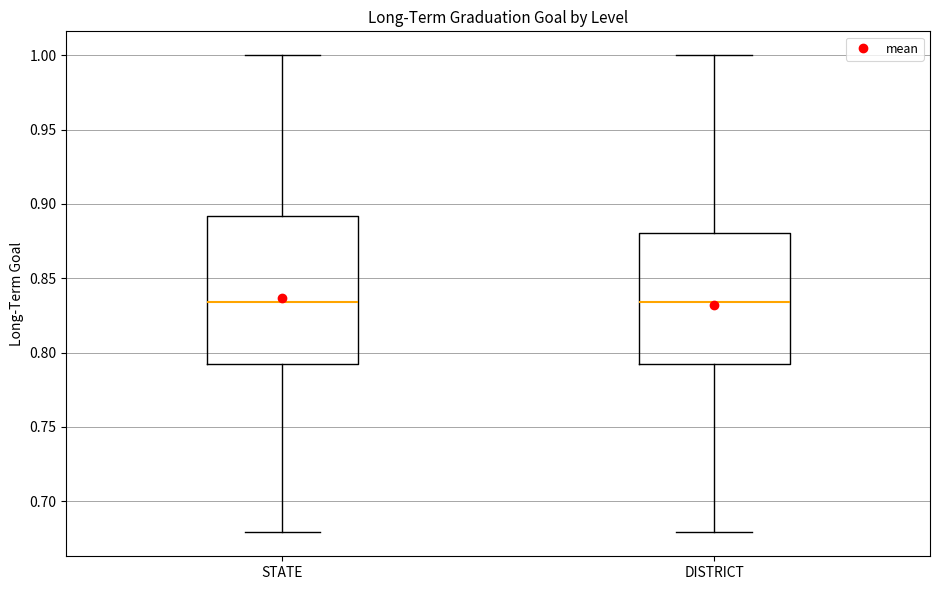

Which box is the tallest, from its lower edge to its upper edge?

STATE